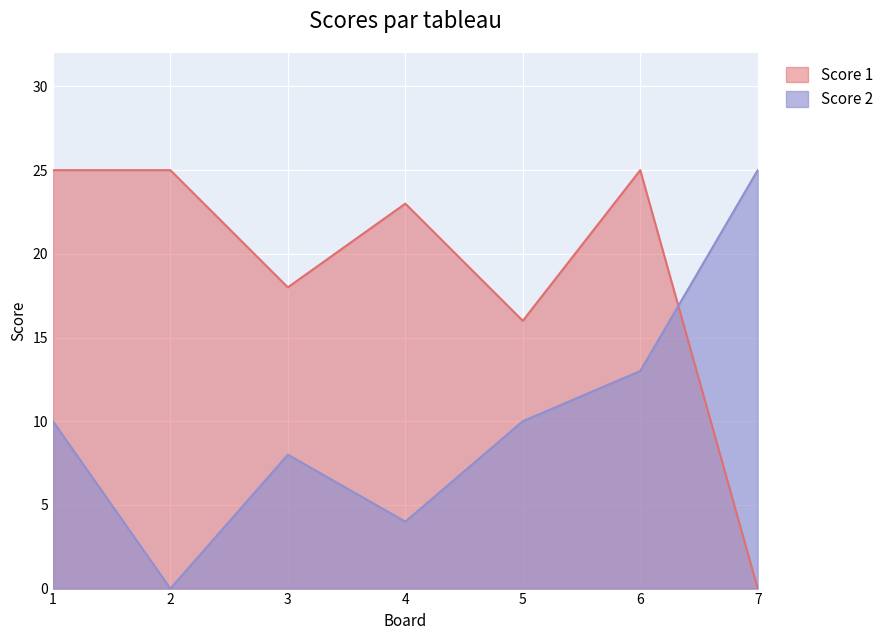

At which category is the sum across all series the highest?

6